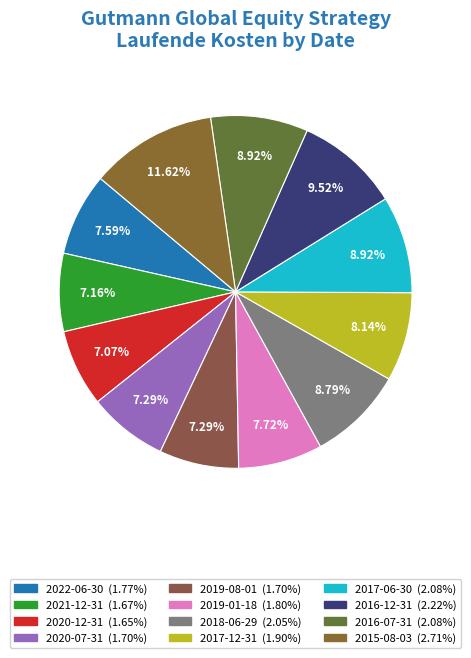

Does 2015-08-03 account for over 50% of the chart?

No